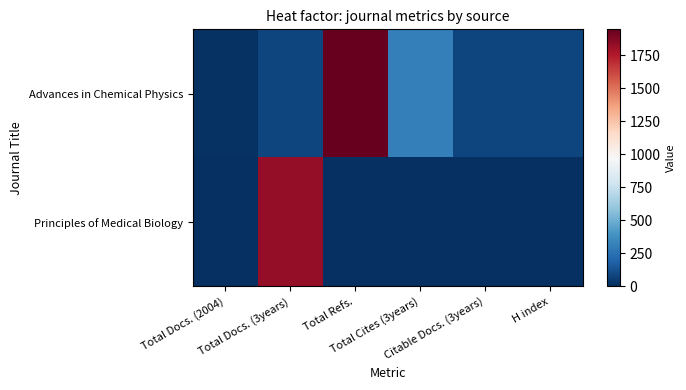

Which series has the largest range (max minus min)?

Advances in Chemical Physics